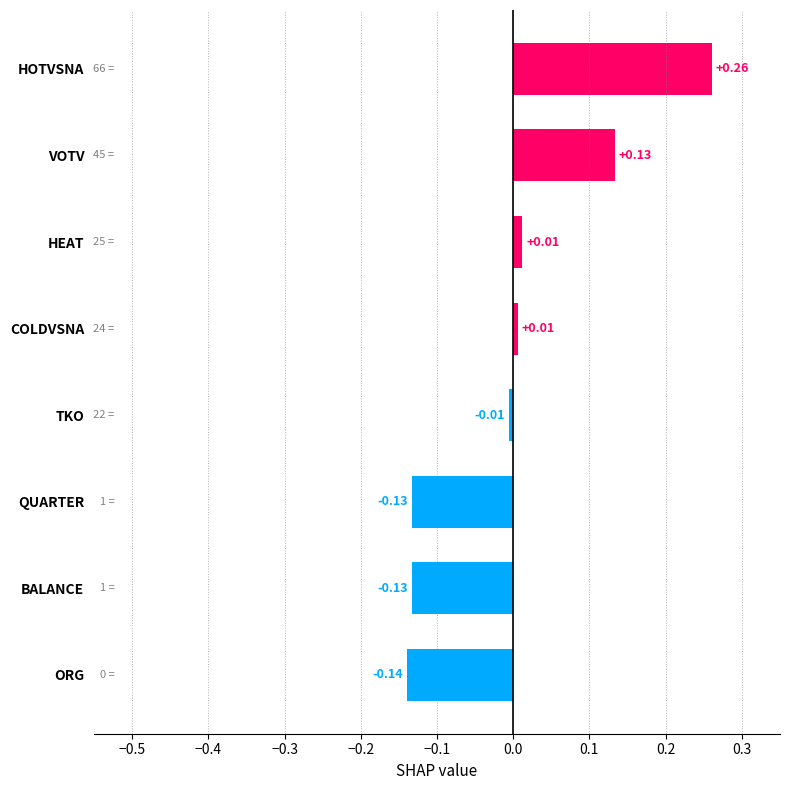

At which category does the chart reach its minimum across all series?

ORG